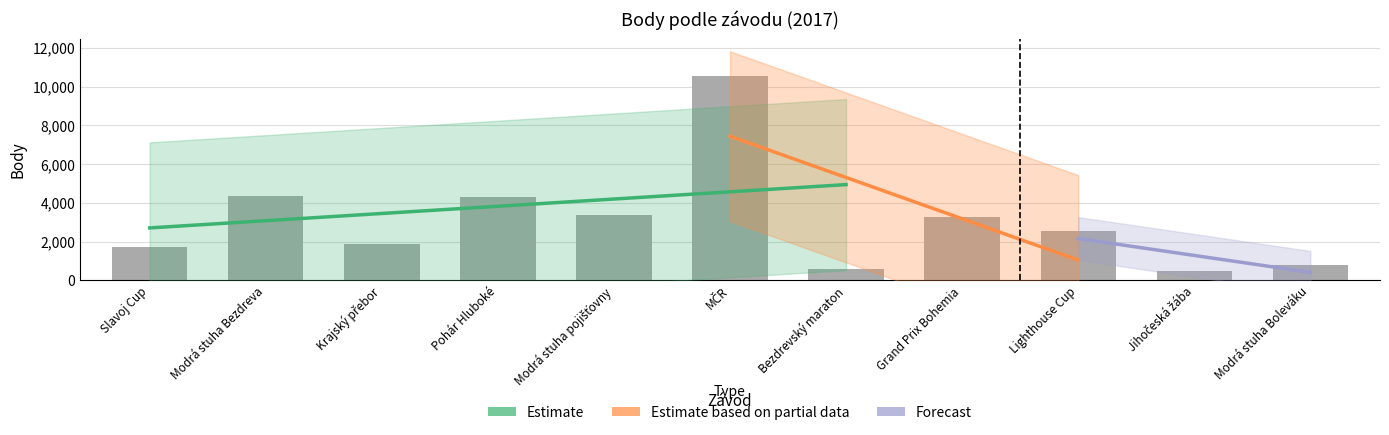

What is the sum of all values?

33920